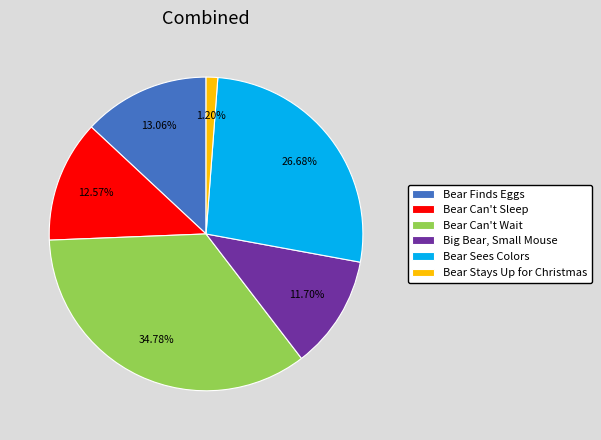

Is there any slice that represents more than half of the pie?

No